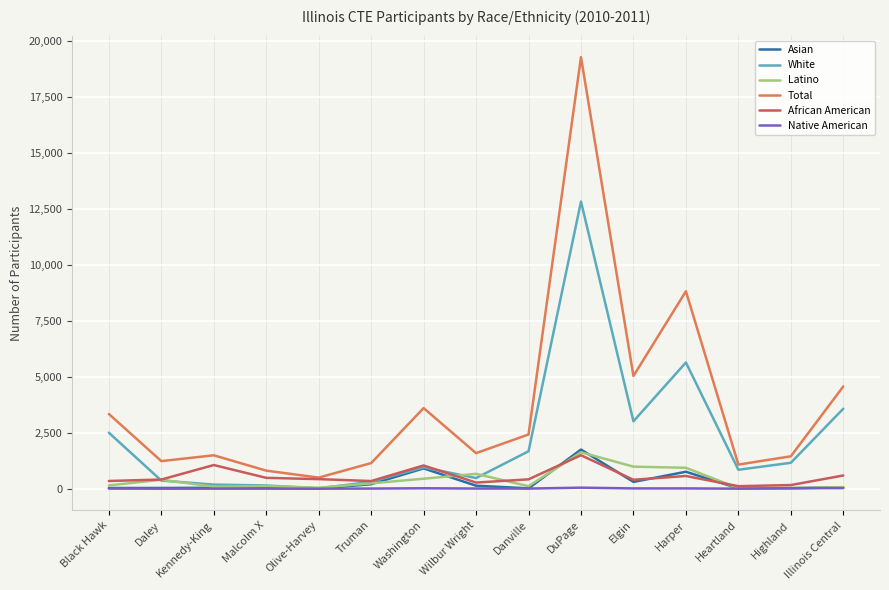

Does the chart display data point markers on the line(s)?

No